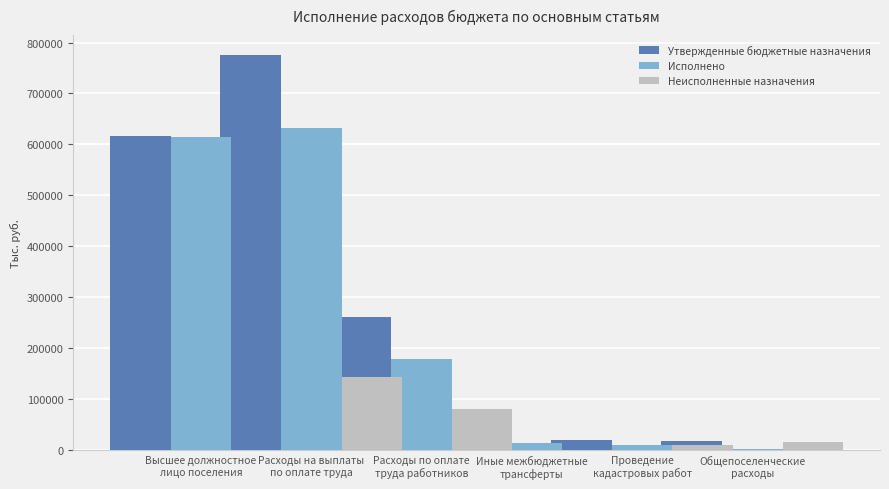

Which category has the lowest value across all series?

Иные межбюджетные
трансферты